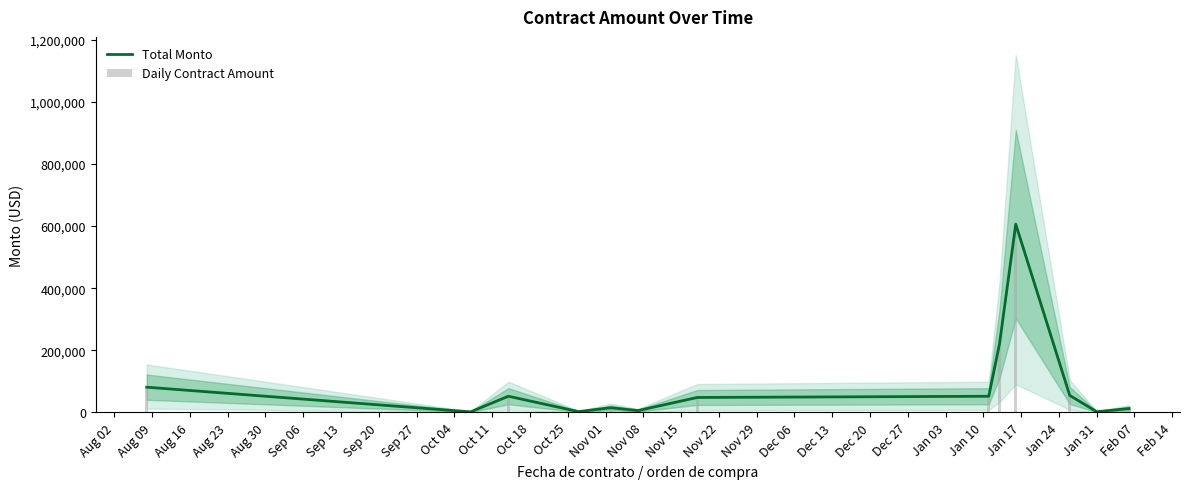

Which series has the largest total across all categories?

Total Monto